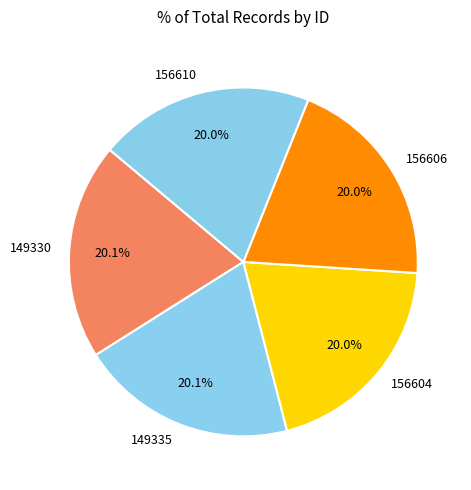

Does 156606 represent more than half of the total?

No